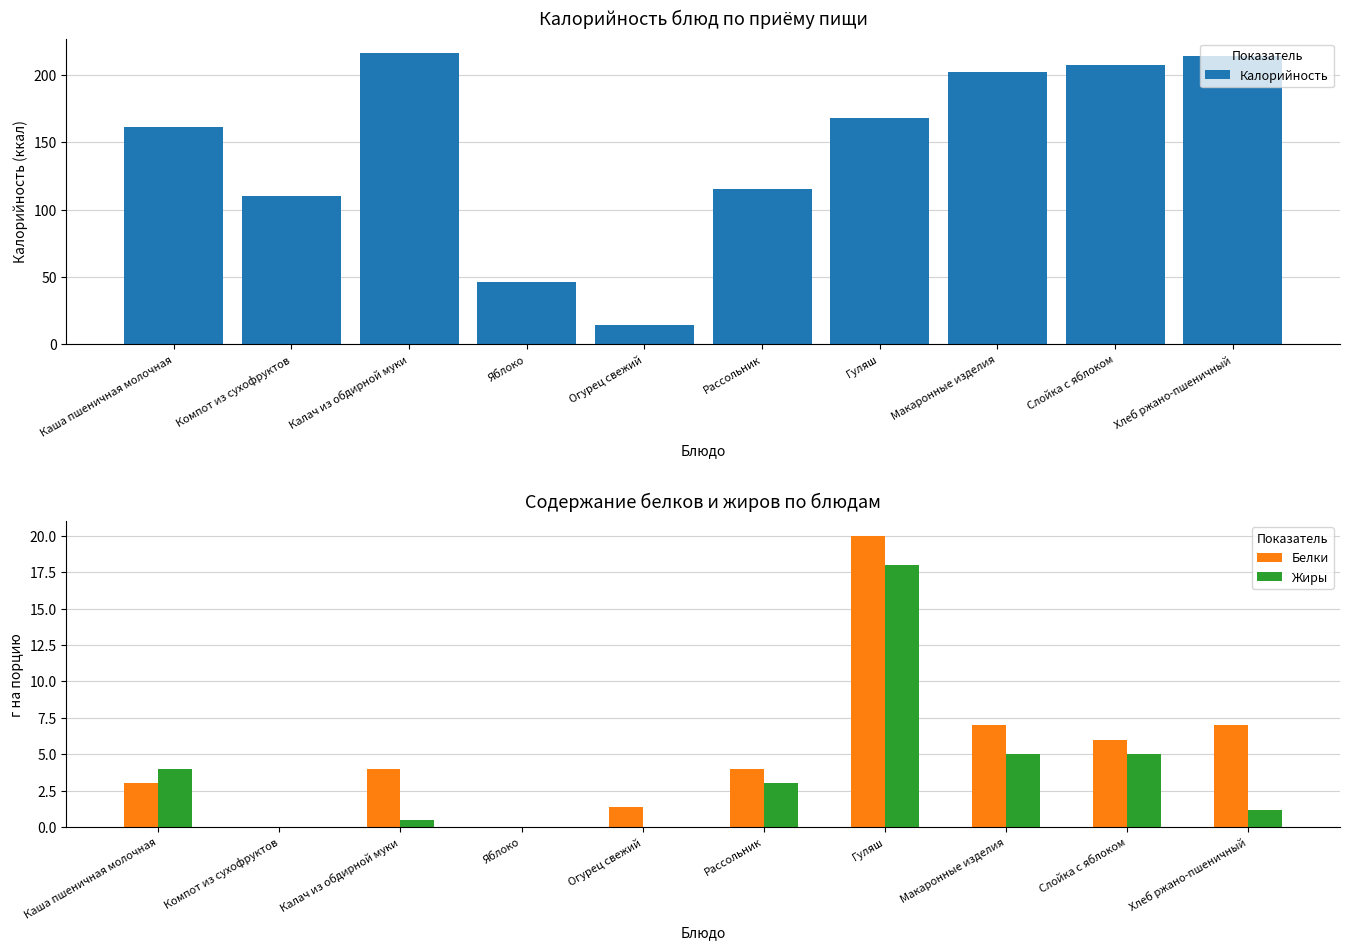

At which label does Жиры reach its minimum?

Компот из сухофруктов